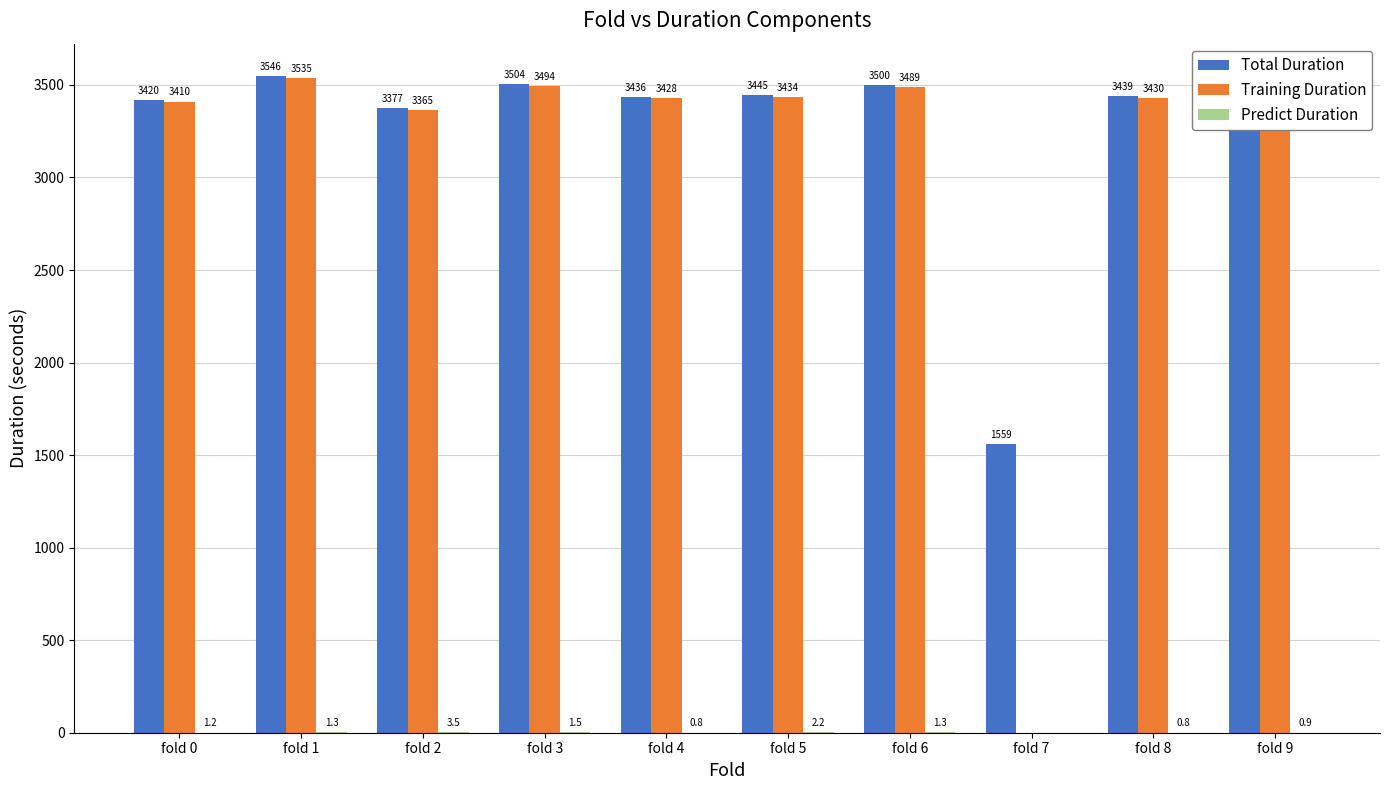

Which category has the highest value in the Total Duration series?

fold 1